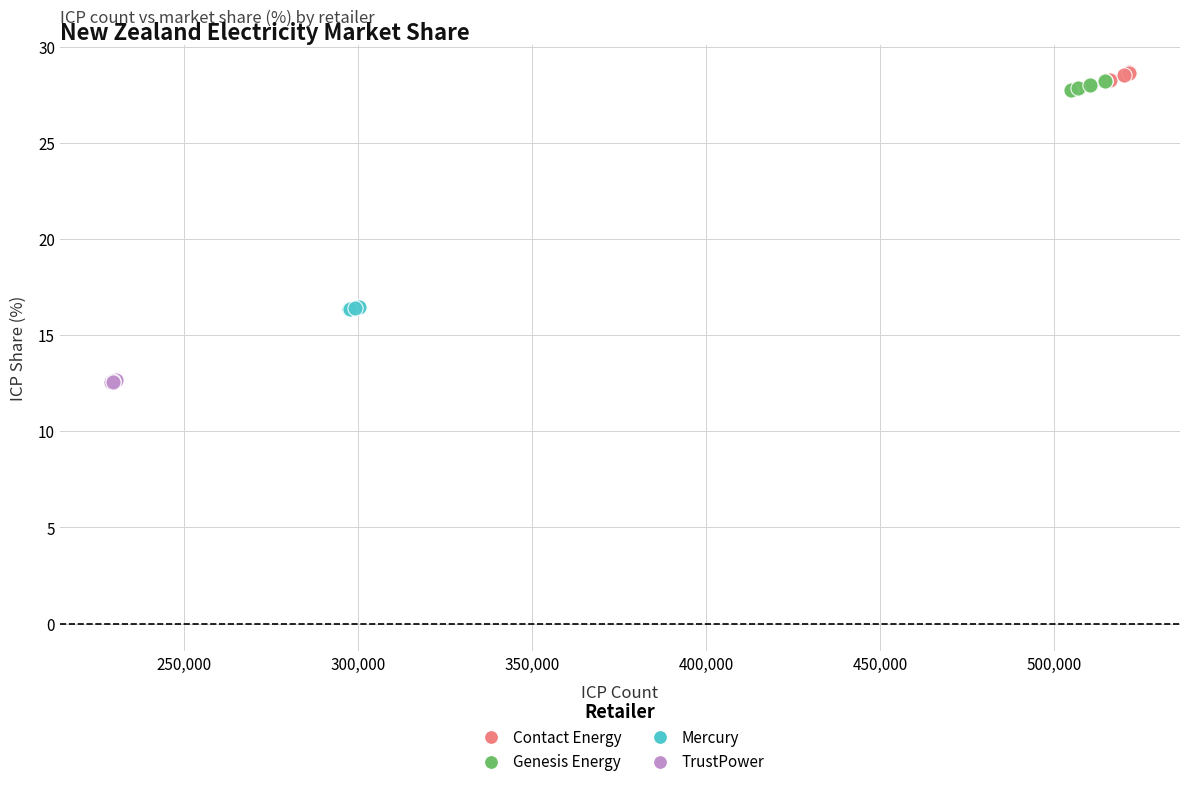

Which series contains the lowest Y value?

TrustPower